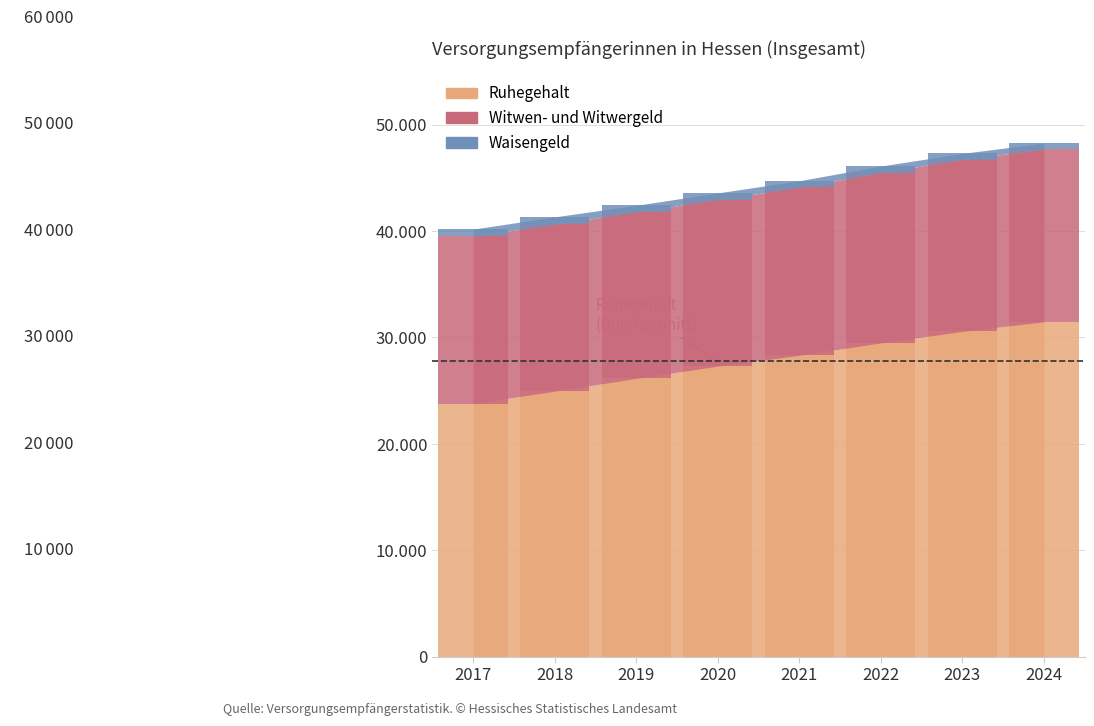

List the labels in order of Witwen- und Witwergeld value, largest first.

2024, 2023, 2022, 2021, 2017, 2018, 2020, 2019